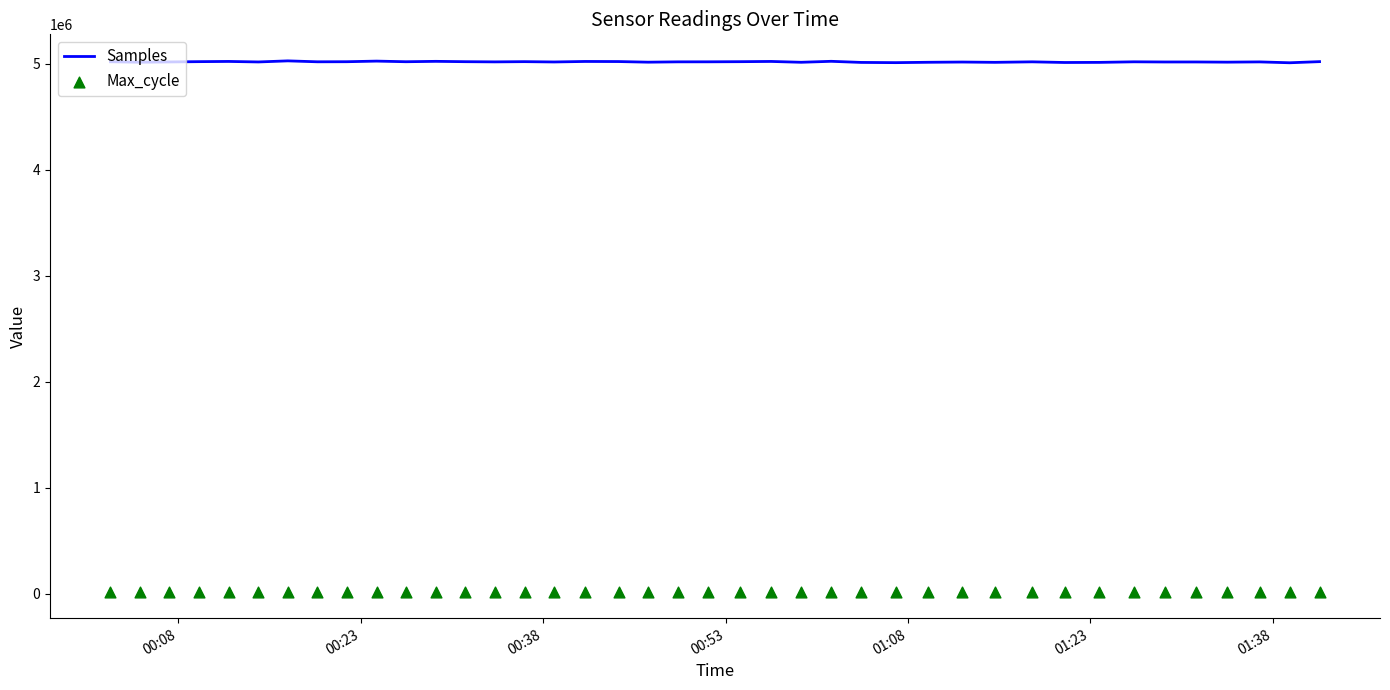

Which series reaches the minimum Y coordinate?

Max_cycle